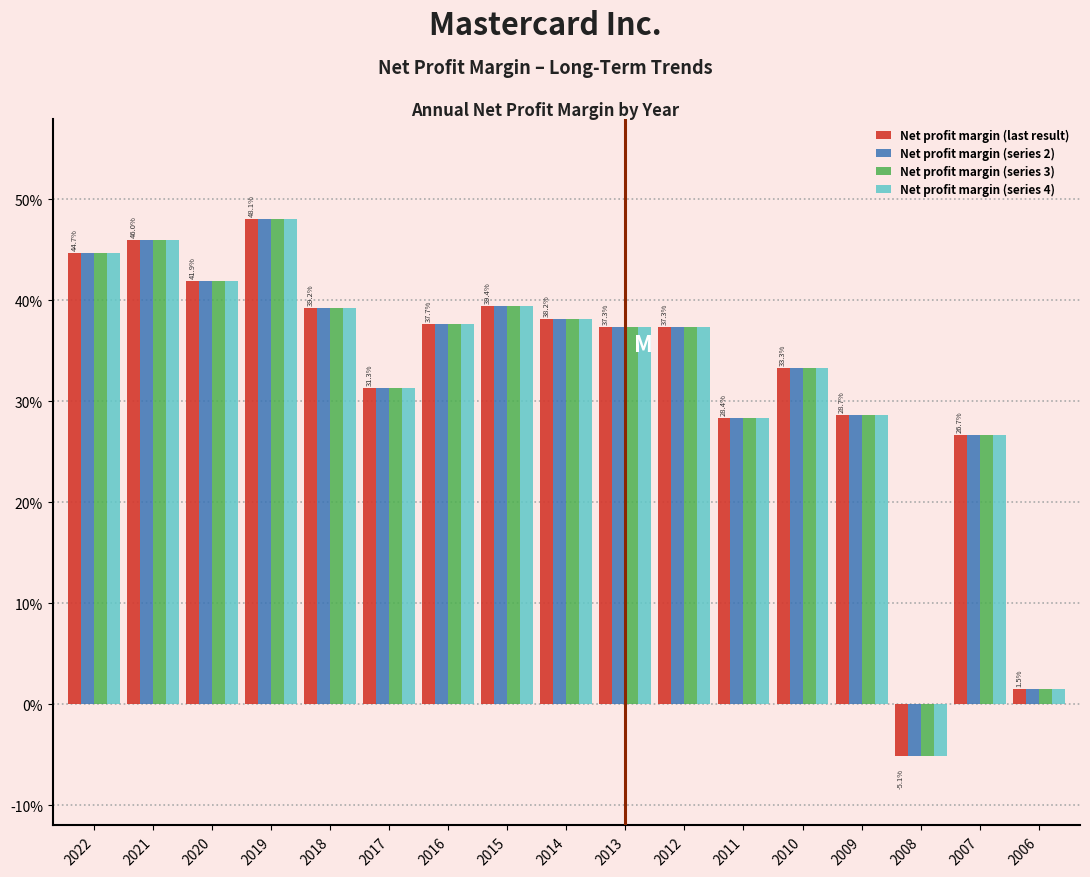

What are all the series names shown in the legend?

Net profit margin (last result), Net profit margin (series 2), Net profit margin (series 3), Net profit margin (series 4)